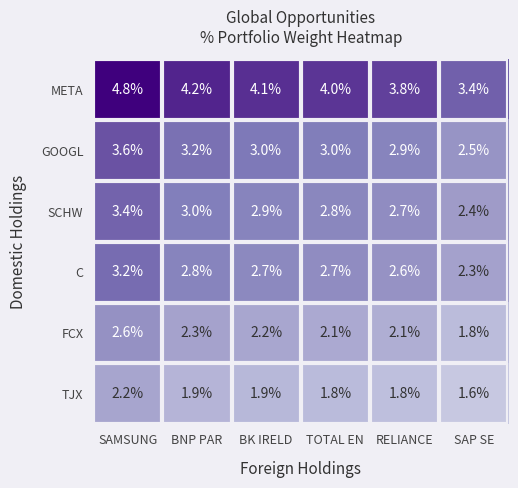

Count the number of data series in this chart.

6